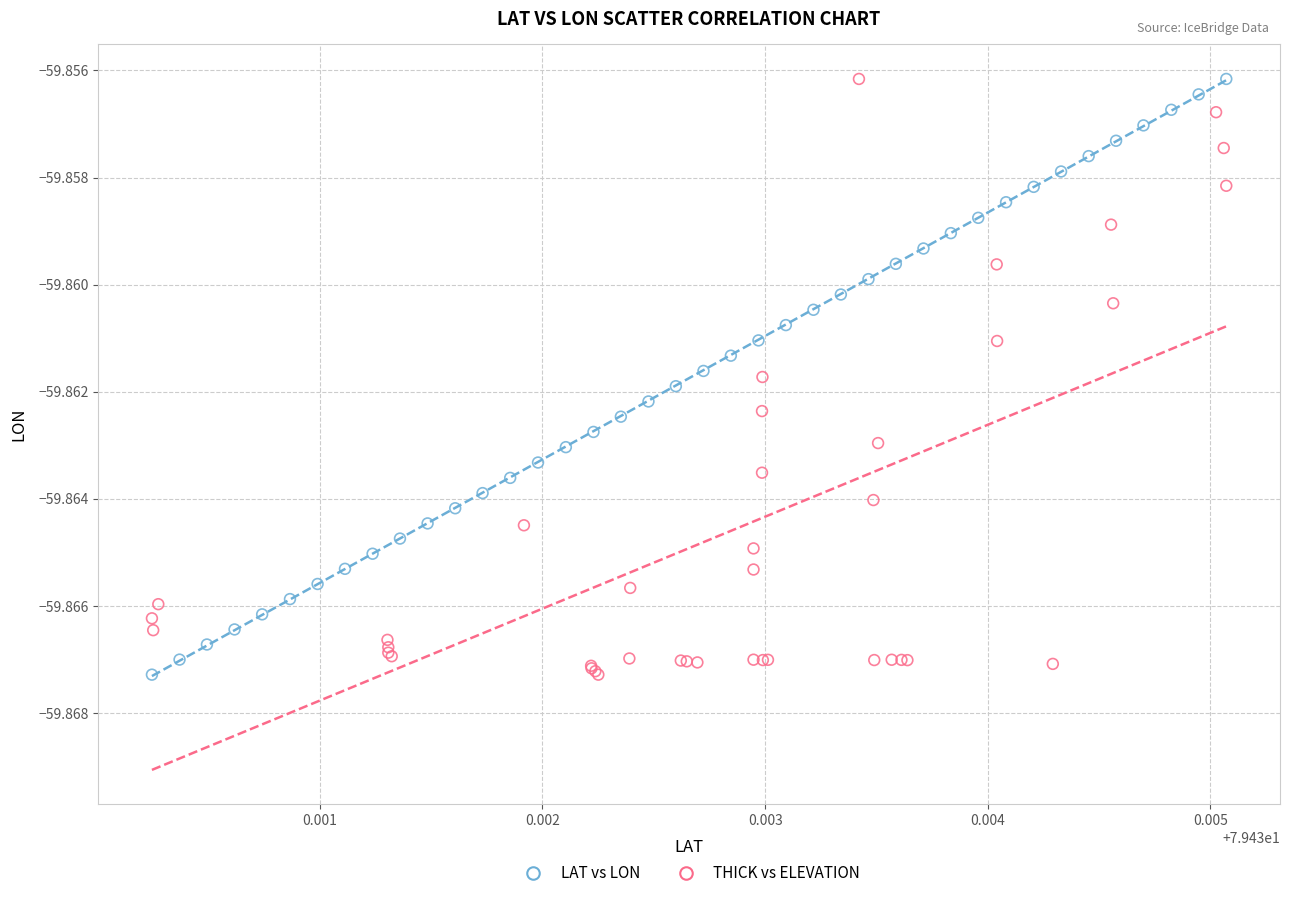

What are all the series names shown in the legend?

LAT vs LON, THICK vs ELEVATION